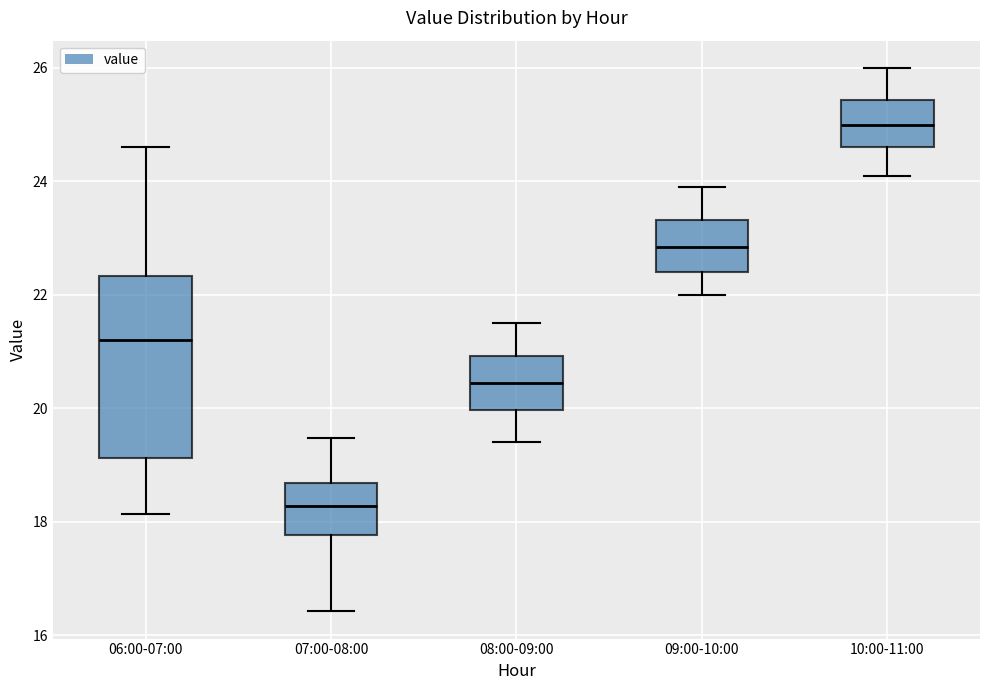

Which box's median line is the lowest?

07:00-08:00